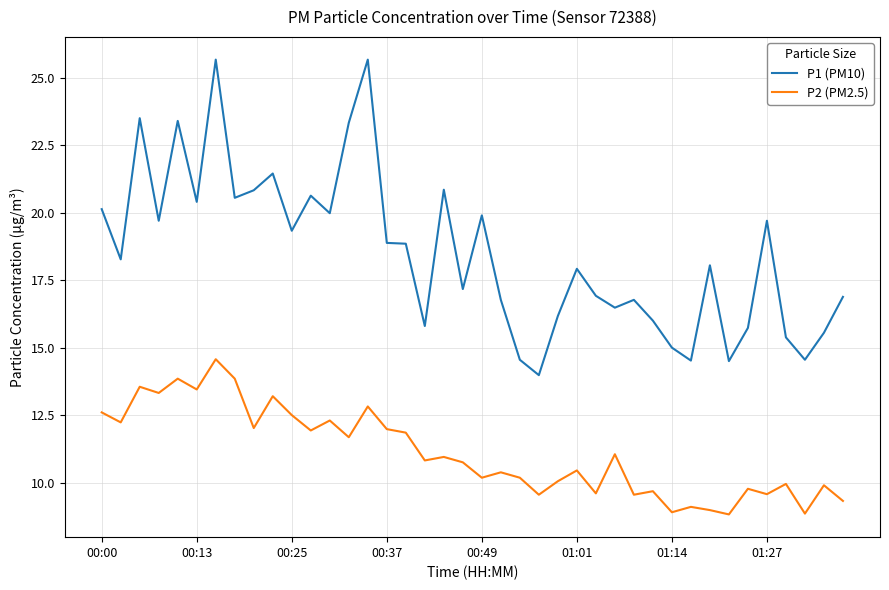

Does the chart display data point markers on the line(s)?

No